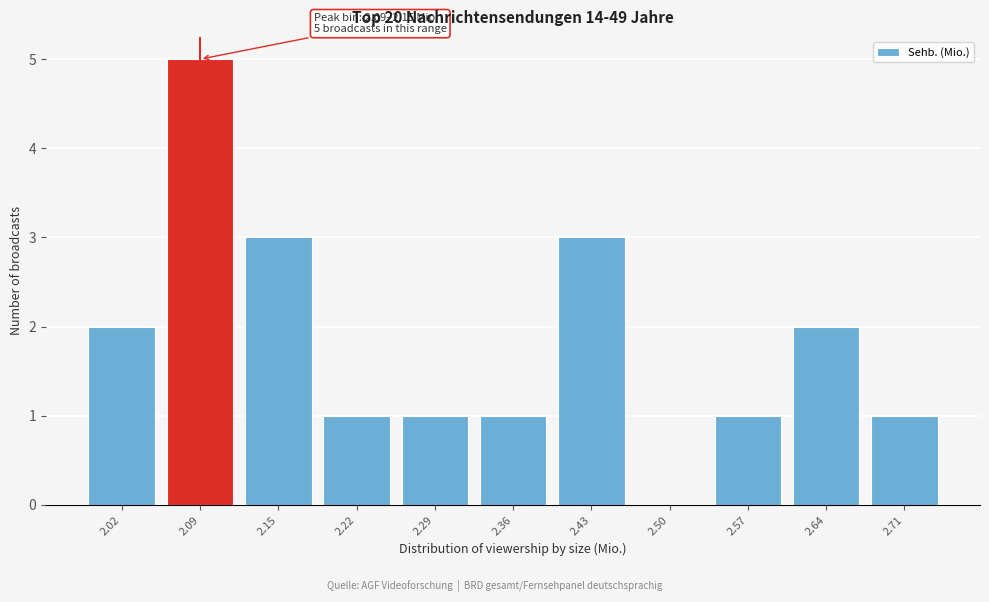

Reading left to right, list all the values displayed in this chart.

2.02=2	2.09=5	2.15=3	2.22=1	2.29=1	2.36=1	2.43=3	2.50=0	2.57=1	2.64=2	2.71=1